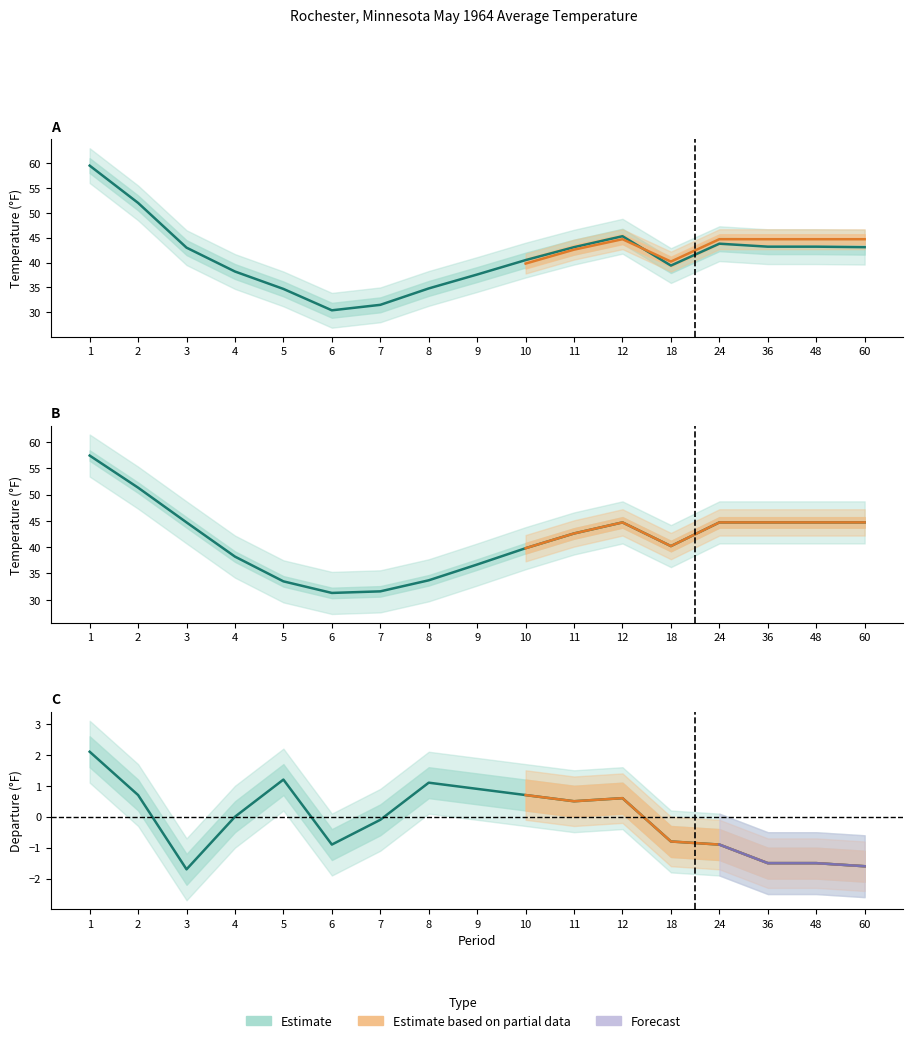

How many interior local valleys does the Departure series have?

3